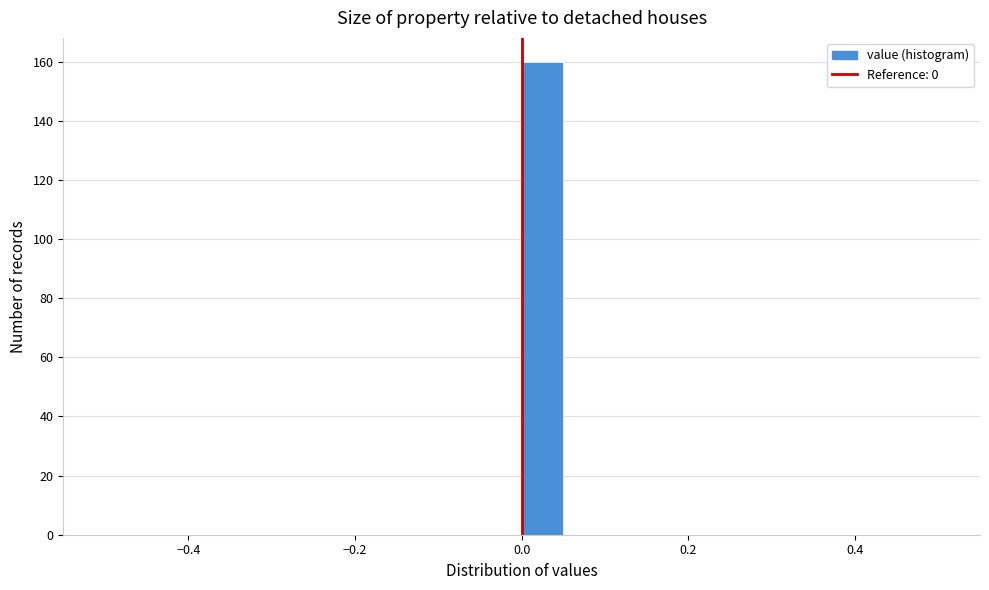

Around what value on the x-axis is the tallest bar? Give the approximate position of its centre, as read against the axis.

0.02